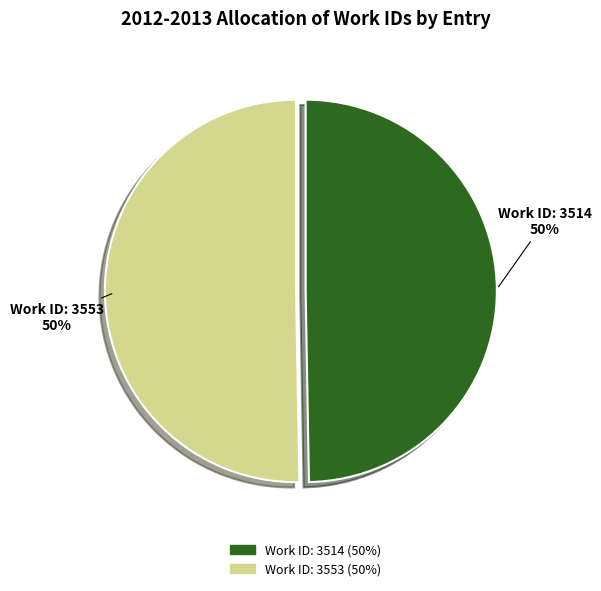

To the nearest percent, what percentage of the pie is Work ID: 3514?

50%